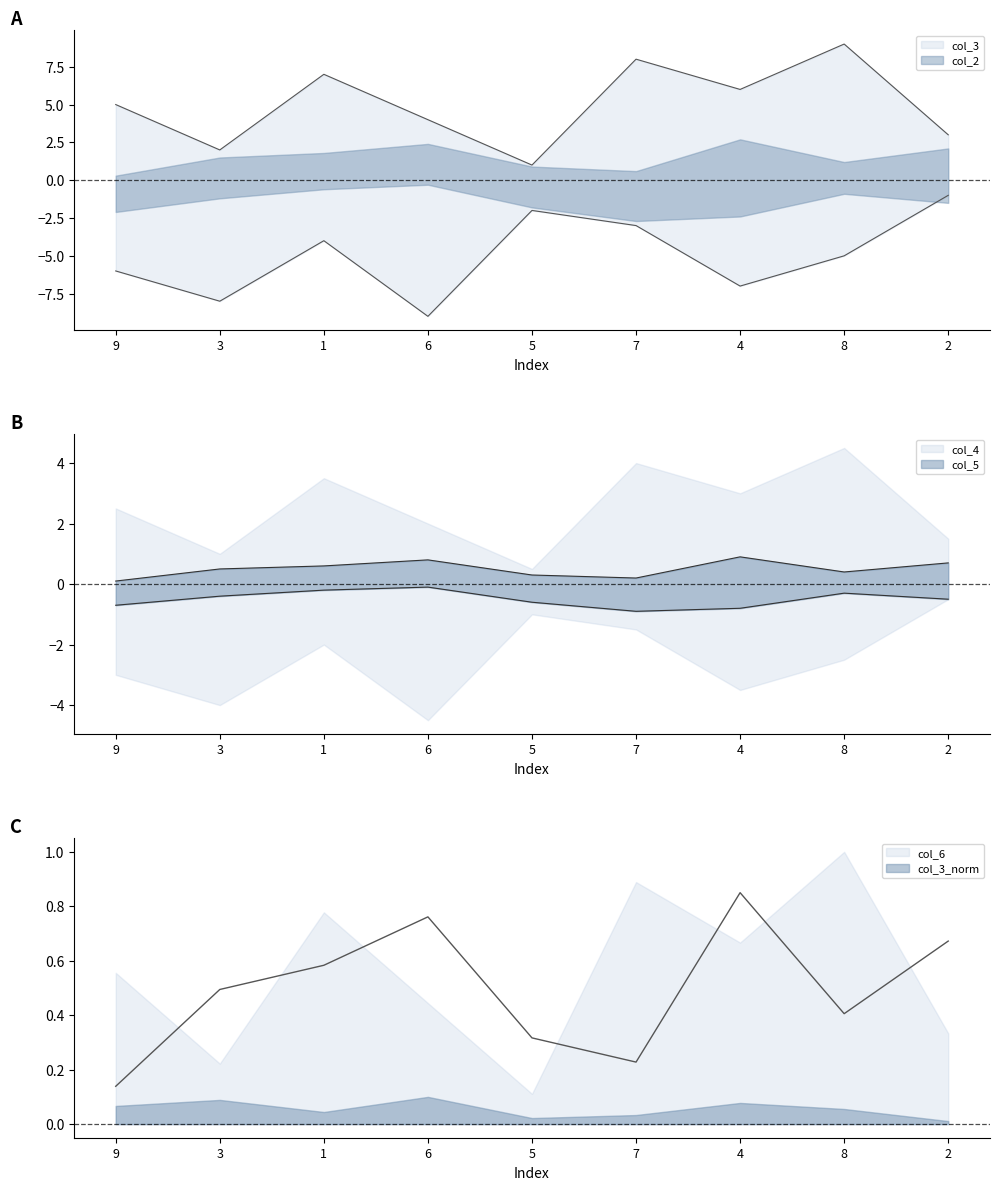

What is the total value across all series at 1?

3.4